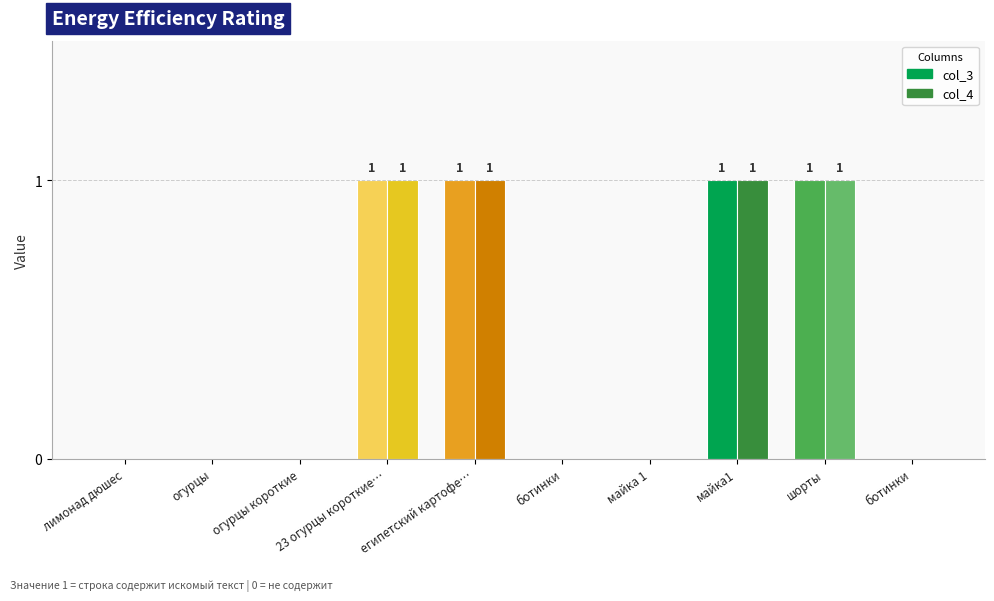

The value of col_3 at майка1 is 1. True or false?

True